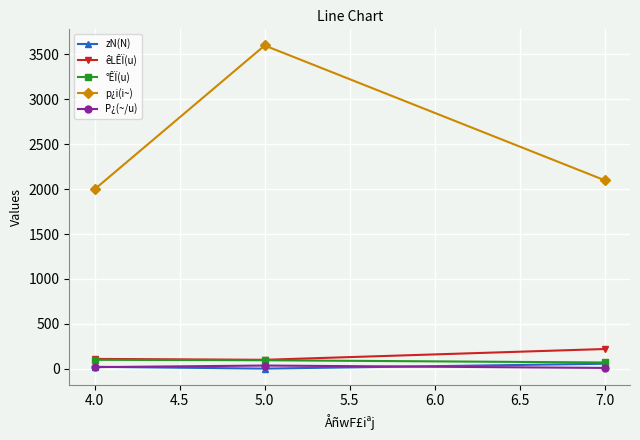

What is the value of the p¿i(i~) point at the 1st from the left?

2000.0